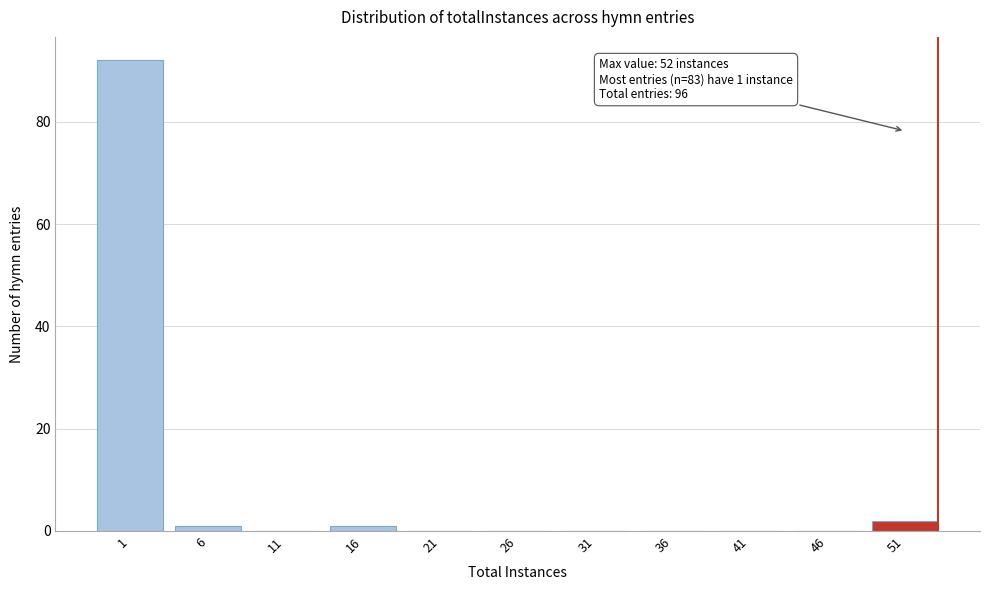

Reading left to right, what are all the values shown in this chart?

1=92	6=1	11=0	16=1	21=0	26=0	31=0	36=0	41=0	46=0	51=2